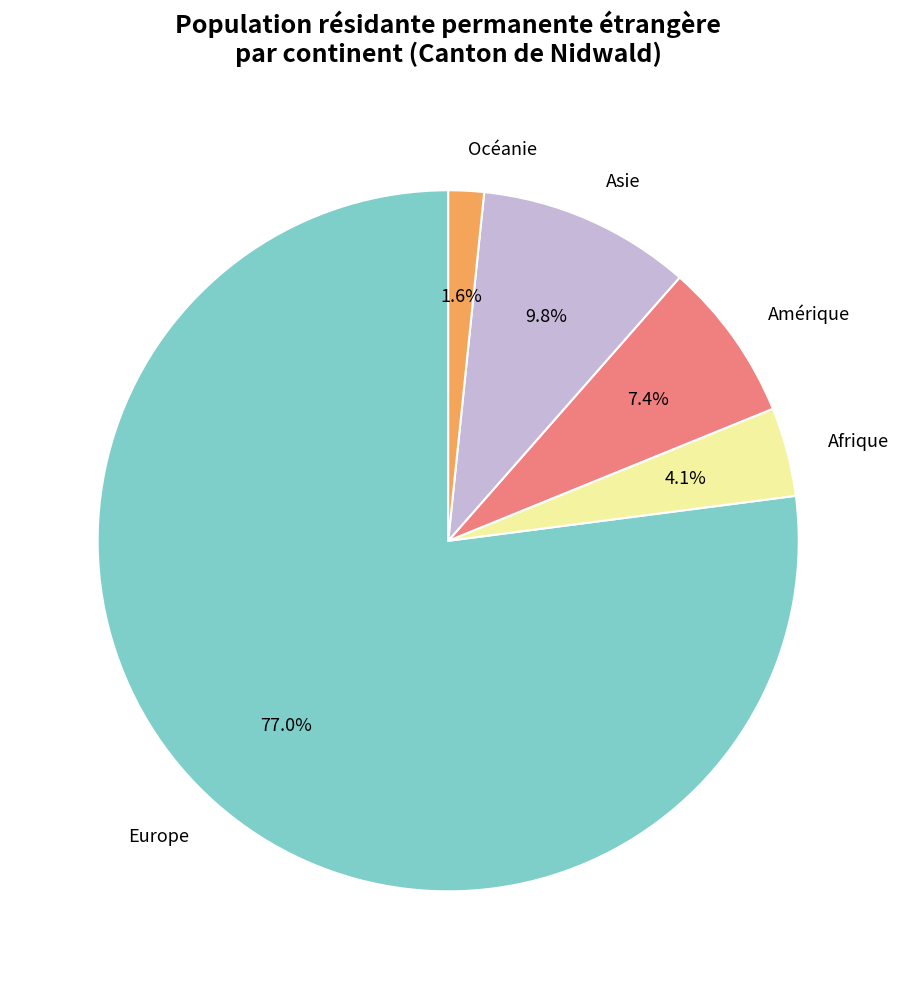

What is the smallest slice in the pie chart?

Océanie